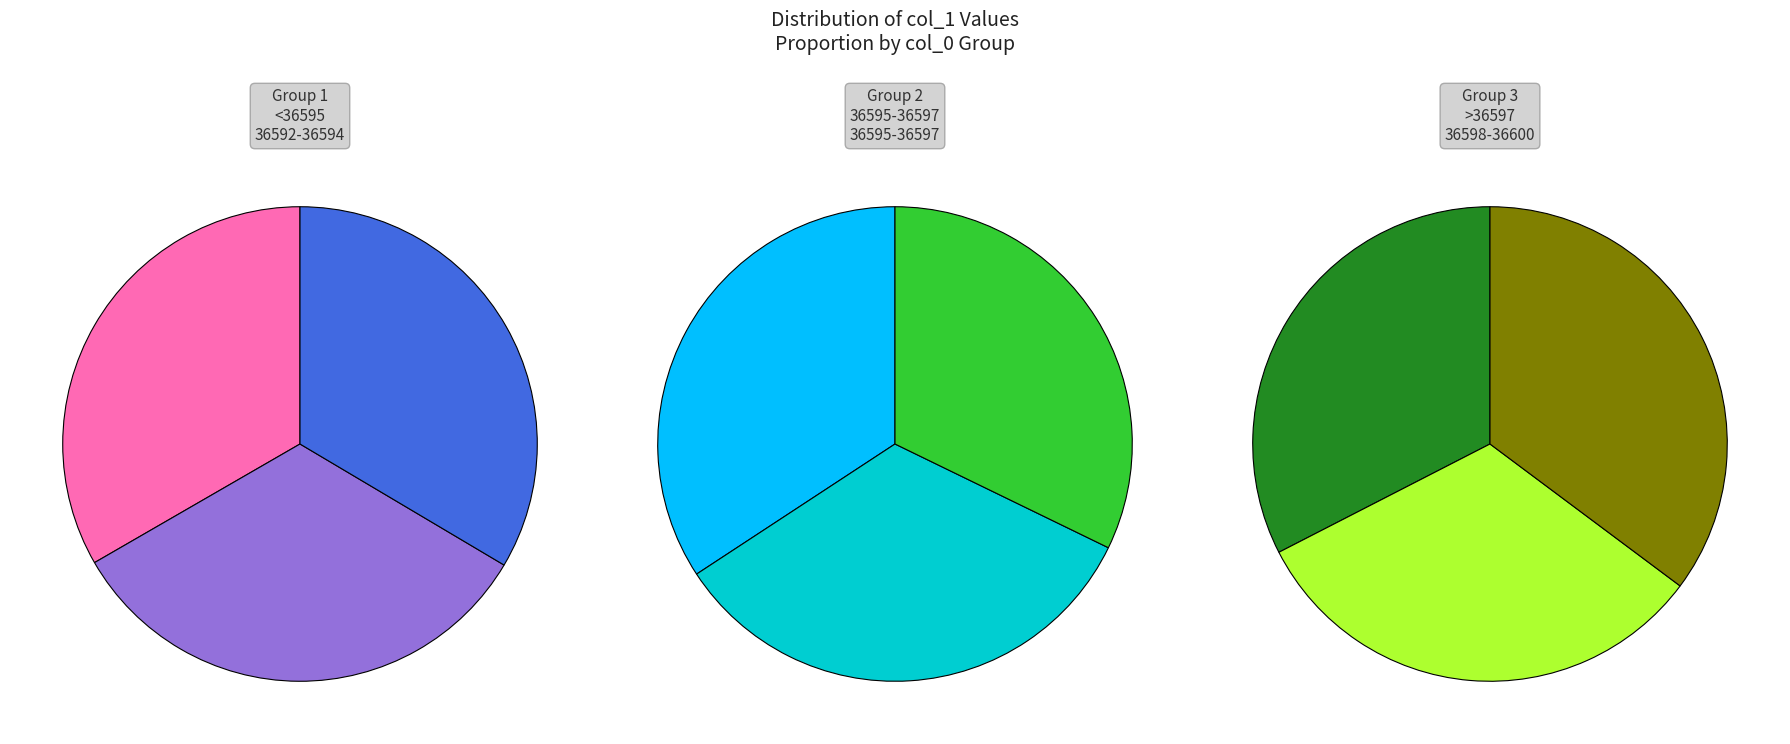

Is there any slice that represents more than half of the pie?

No